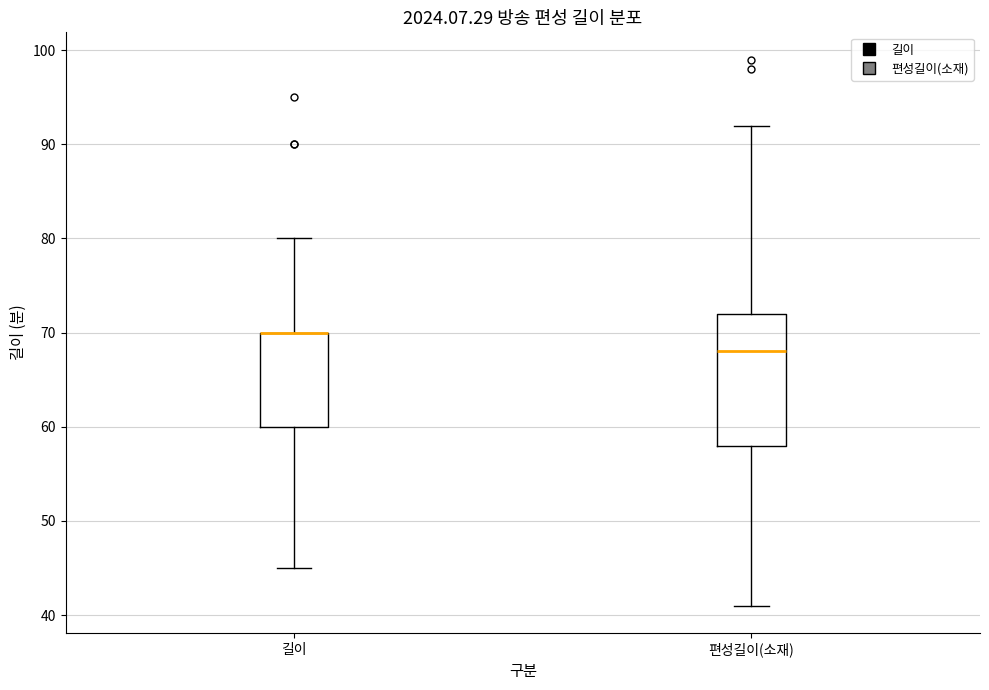

Reading left to right, read every box against the y-axis: the position of its median line, the range the box covers, and the ends of its whiskers. The values are not printed on the chart, so give them approximately, as read against the axis.

길이: median 70 (drawn on the box's upper edge), box 60 to 70, whiskers 45 to 80
편성길이(소재): median 68, box 58 to 72, whiskers 41 to 92